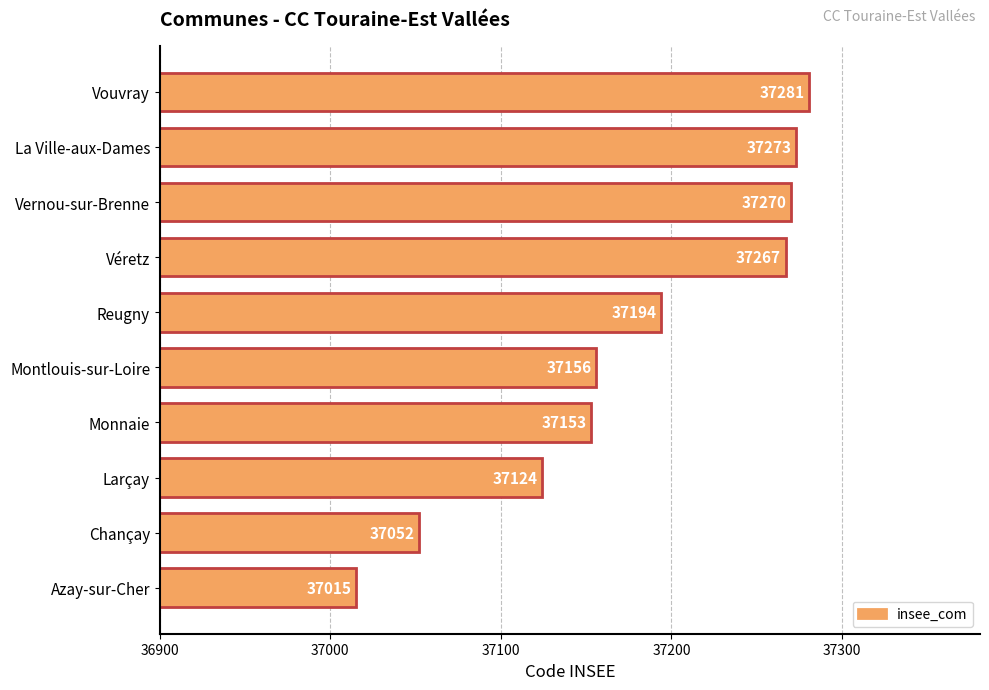

Reading bottom to top, extract all data points from this chart.

37015	37052	37124	37153	37156	37194	37267	37270	37273	37281